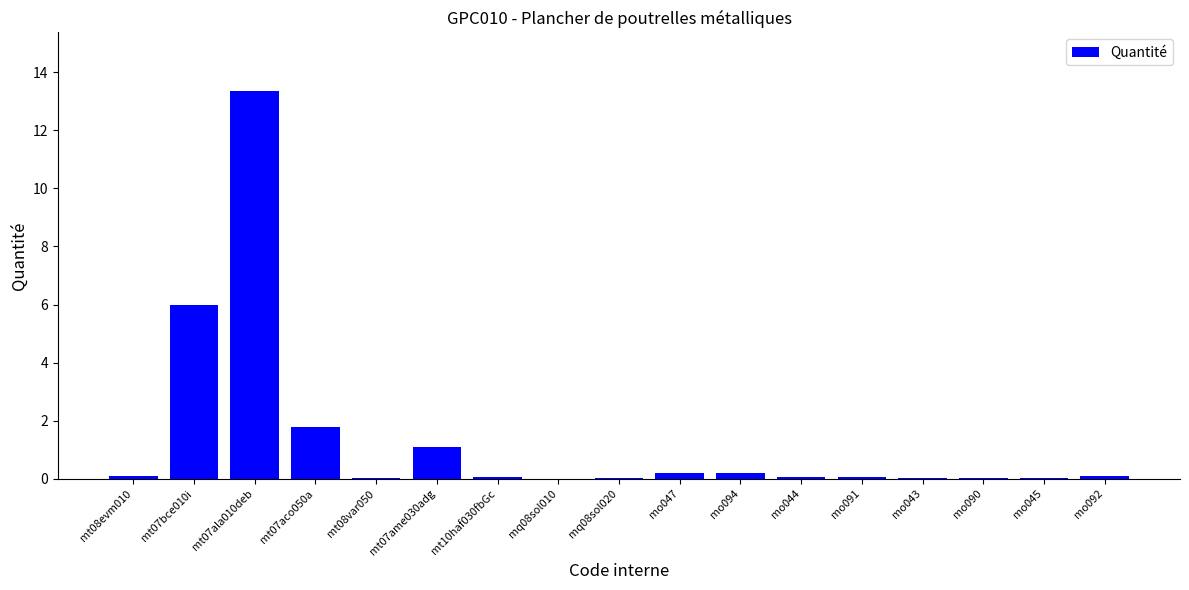

Where is the data nearest to the value 6?

mt07bce010i